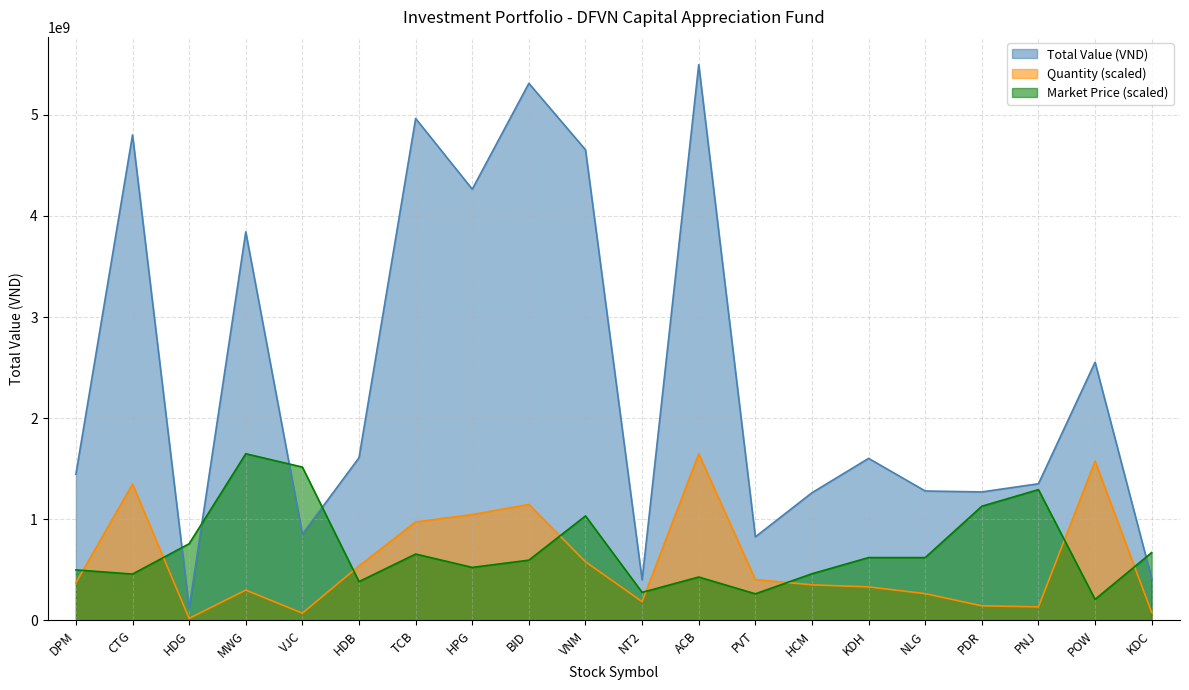

At how many categories does at least one series exceed 4642113107?

5